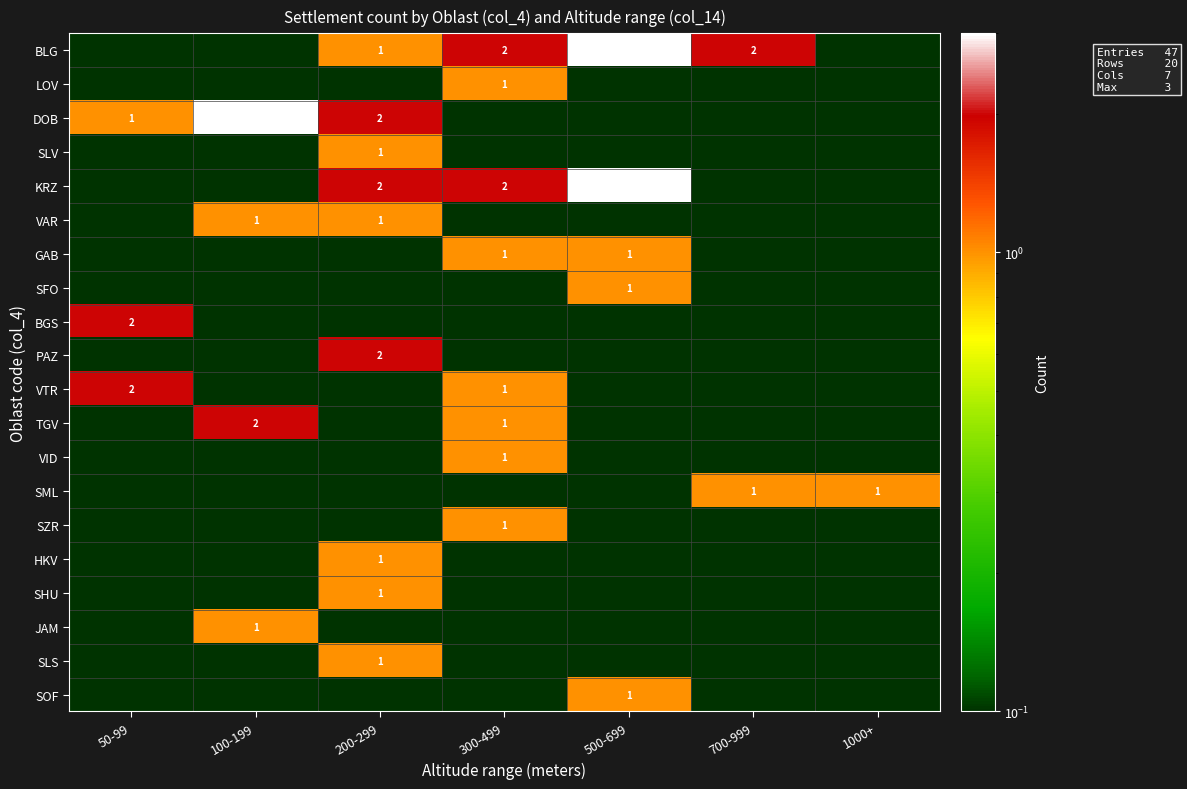

Where does the BLG series first go above 1?

300-499